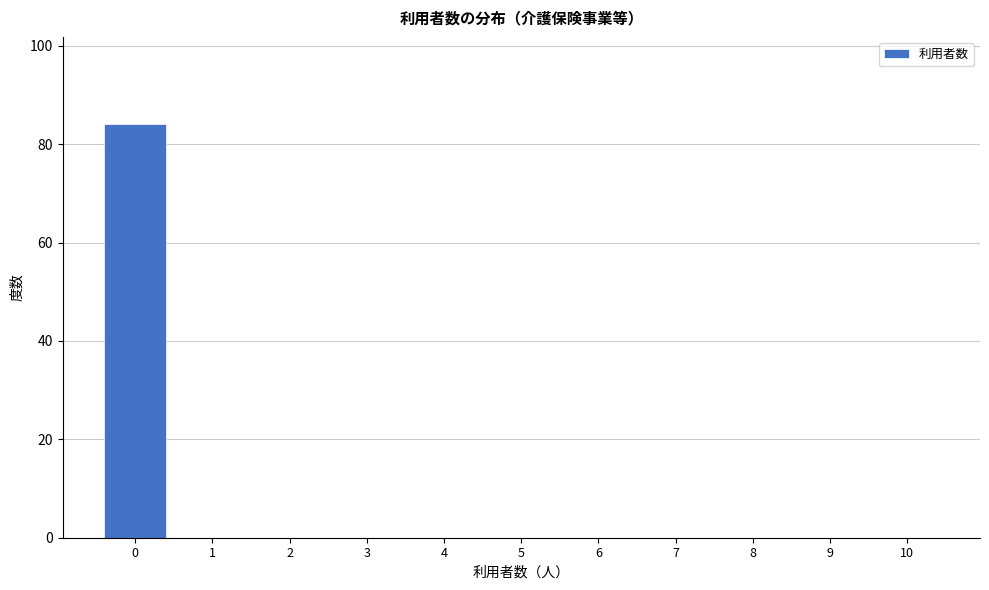

Reading right to left, what are all the values shown in this chart?

10=0	9=0	8=0	7=0	6=0	5=0	4=0	3=0	2=0	1=0	0=84